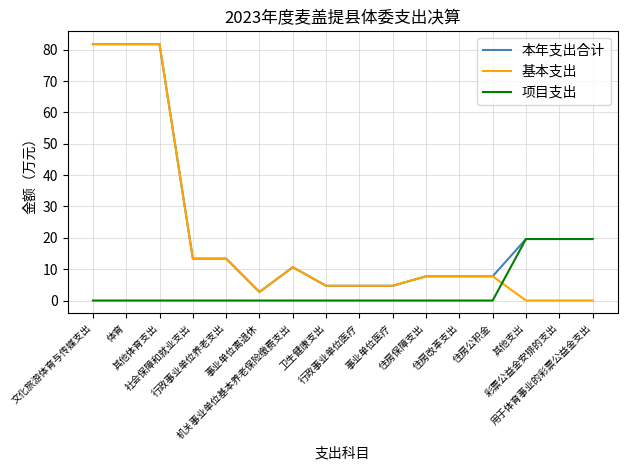

How many times do 基本支出 and 项目支出 cross each other?

1